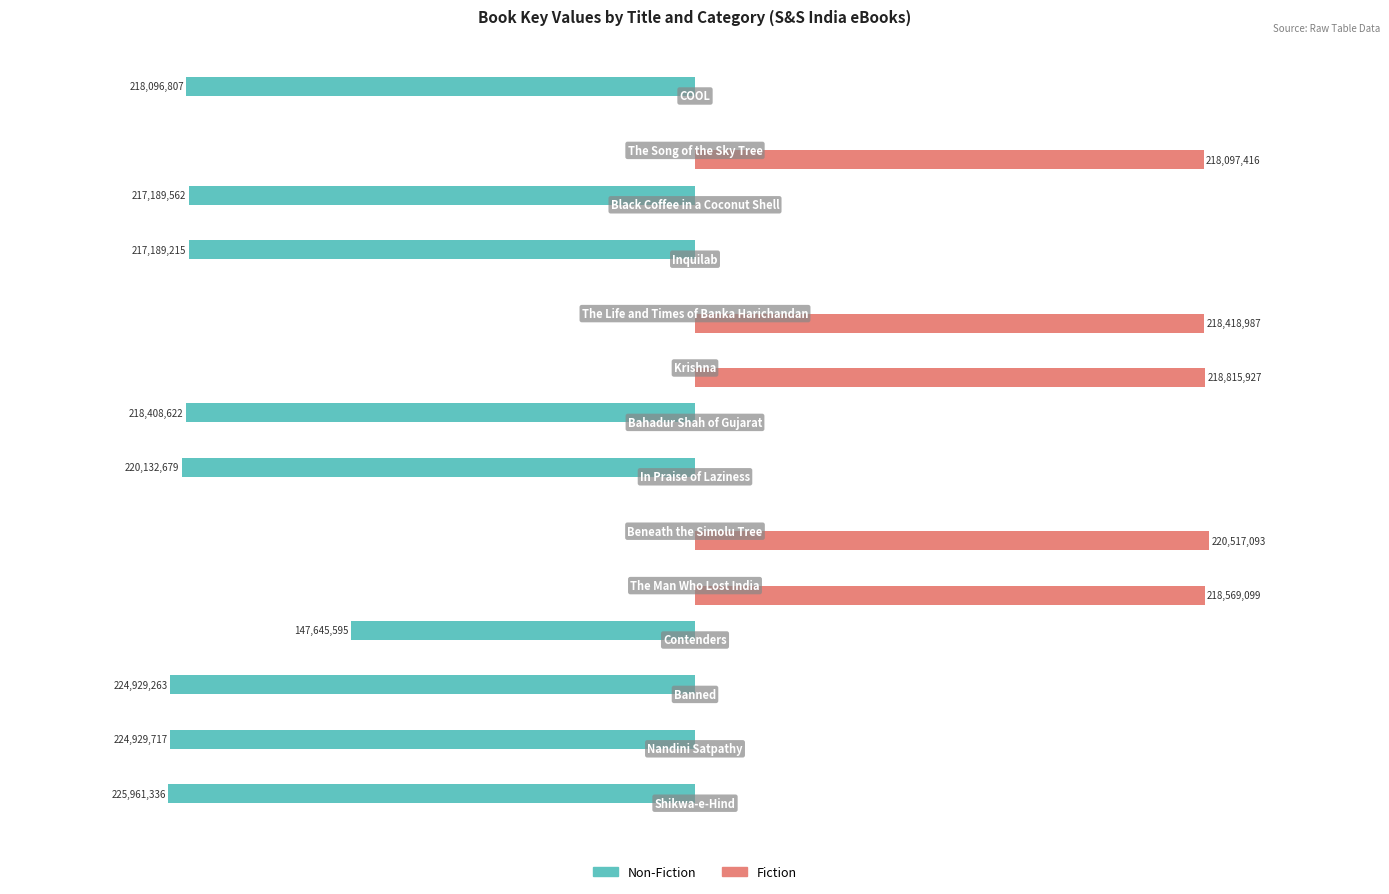

What is the minimum value shown in the chart?

-225961336